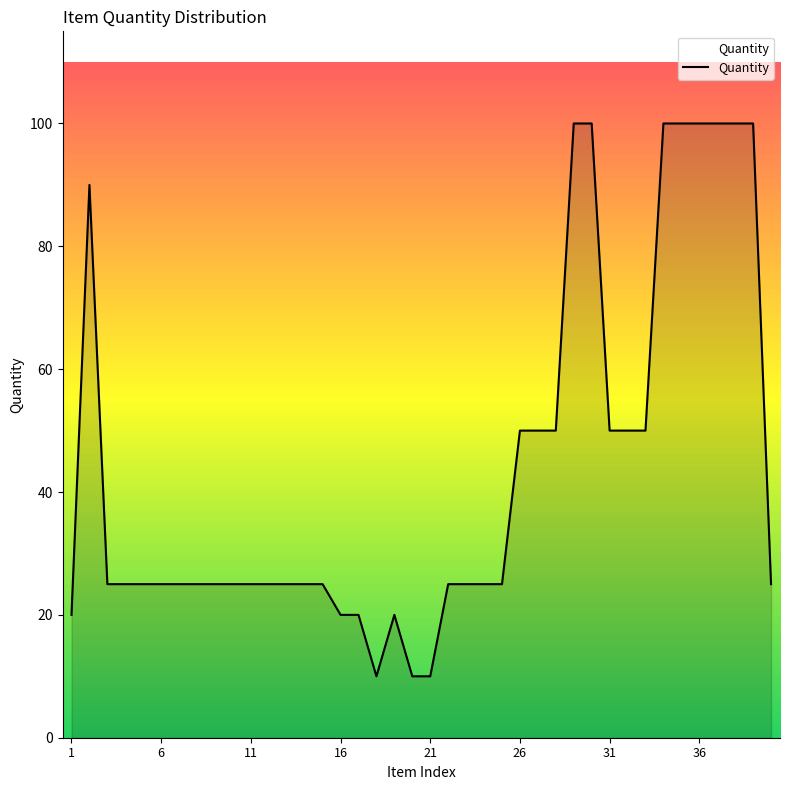

What is the smallest value displayed?

10